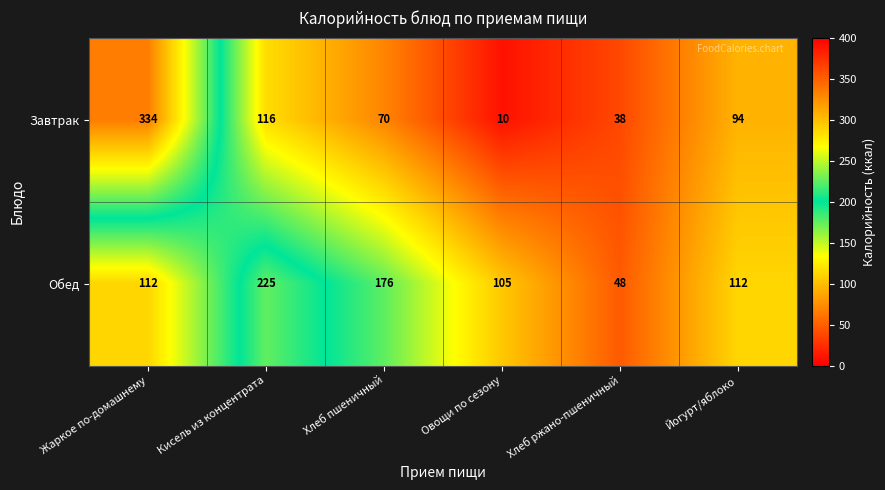

Reading right to left, what are all the values shown in this chart?

Завтрак: Йогурт/яблоко=94	Хлеб ржано-пшеничный=38	Овощи по сезону=10	Хлеб пшеничный=70	Кисель из концентрата=116	Жаркое по-домашнему=334
Обед: Йогурт/яблоко=112	Хлеб ржано-пшеничный=48	Овощи по сезону=105	Хлеб пшеничный=176	Кисель из концентрата=225	Жаркое по-домашнему=112